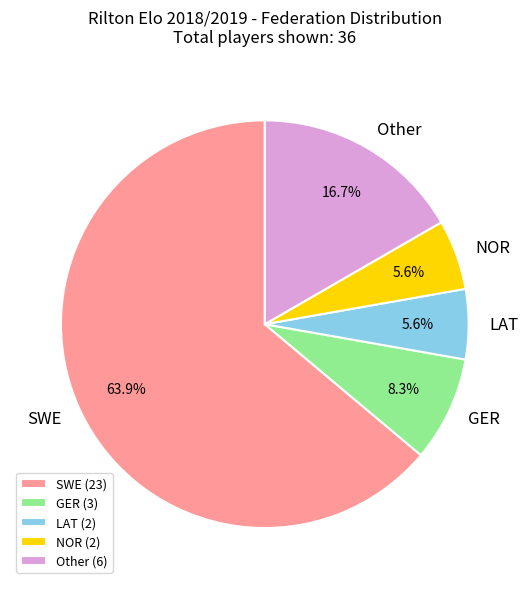

What portion of the pie excludes LAT (2)?

94.4%